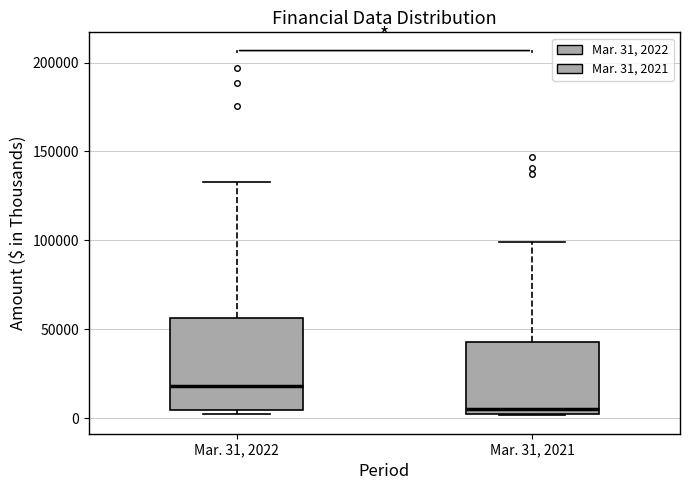

Comparing the boxes themselves (not the whiskers), which one is the tallest?

Mar. 31, 2022